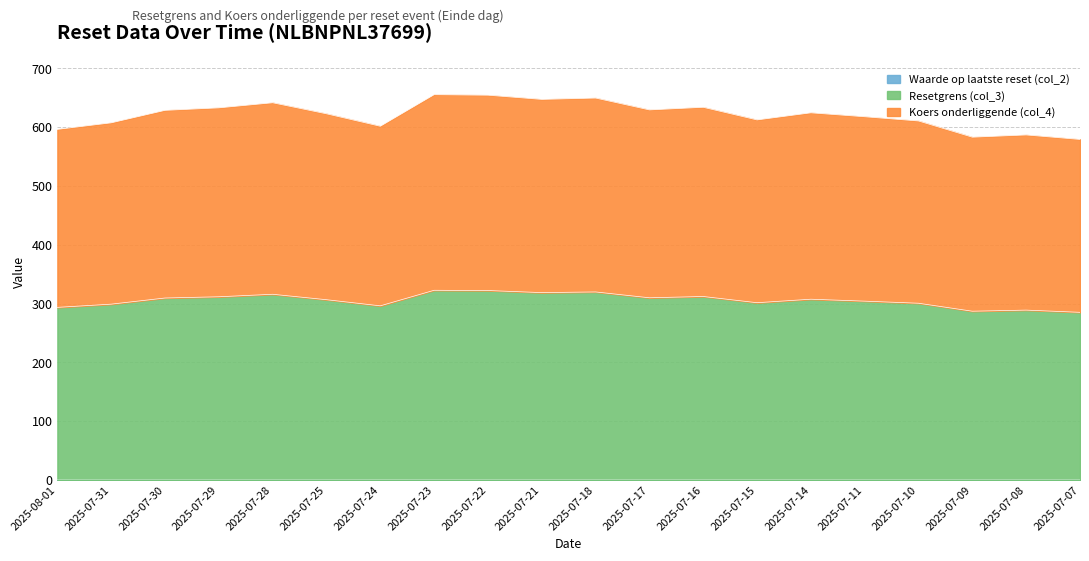

True or false: Waarde op laatste reset (col_2) and Koers onderliggende (col_4) cross at least once.

False